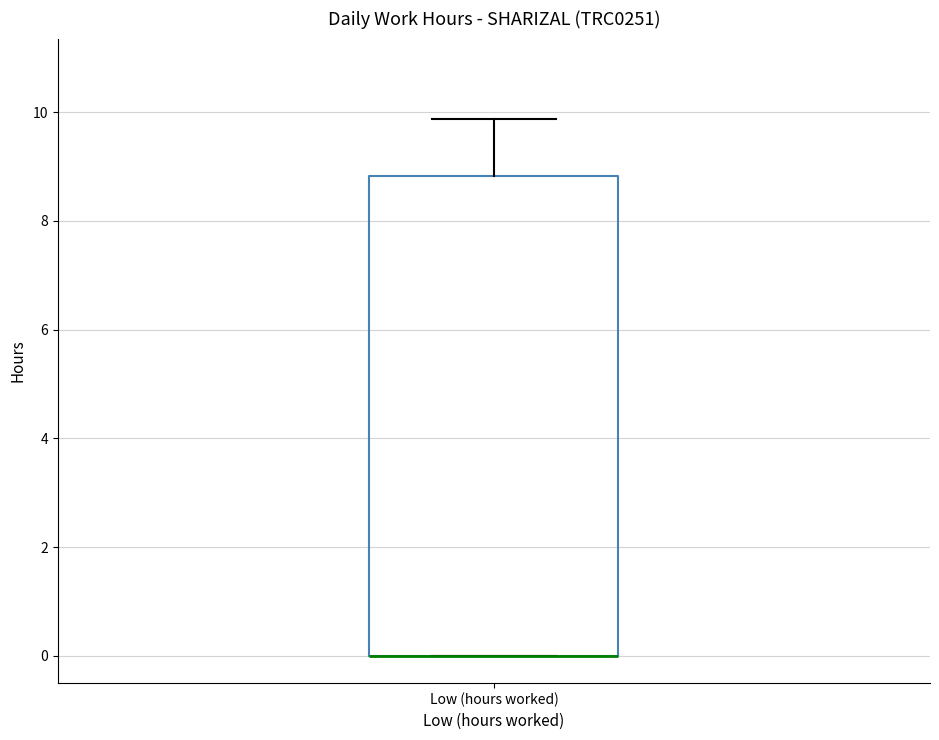

Transcribe this box plot: give where the median line is, the range the box spans, and where the two whiskers end, as read against the y-axis. The values are not printed on the chart, so give them approximately, as read against the axis.

median 0.0 (drawn on the box's lower edge), box 0.0 to 8.8, whiskers 0.0 to 9.8